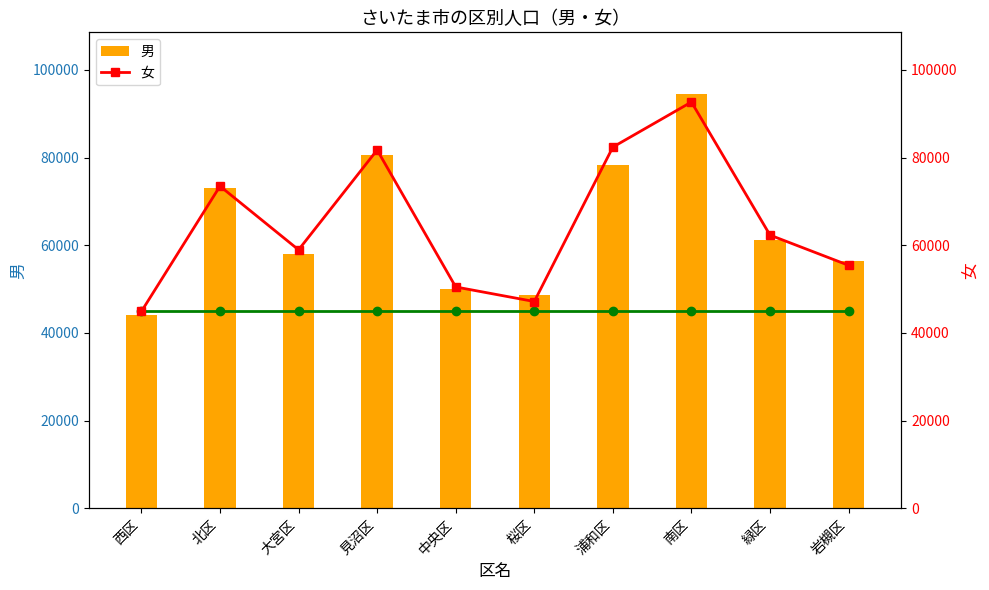

List the labels in order of 女 value, largest first.

南区, 浦和区, 見沼区, 北区, 緑区, 大宮区, 岩槻区, 中央区, 桜区, 西区